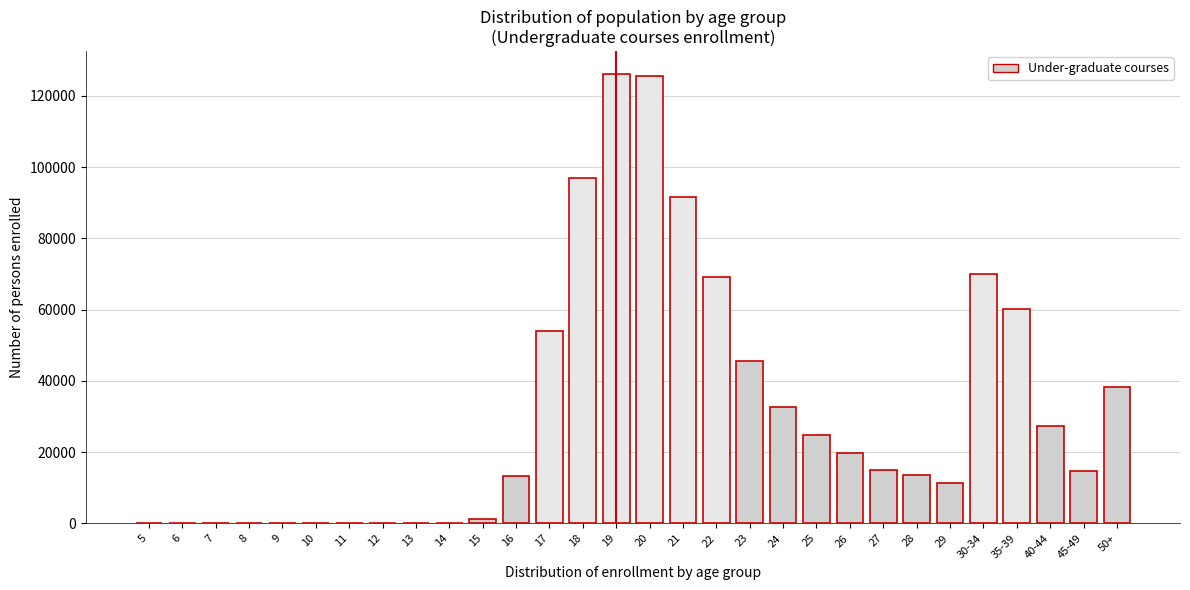

What is the ratio of the value at 24 to the value at 40-44?

1.2